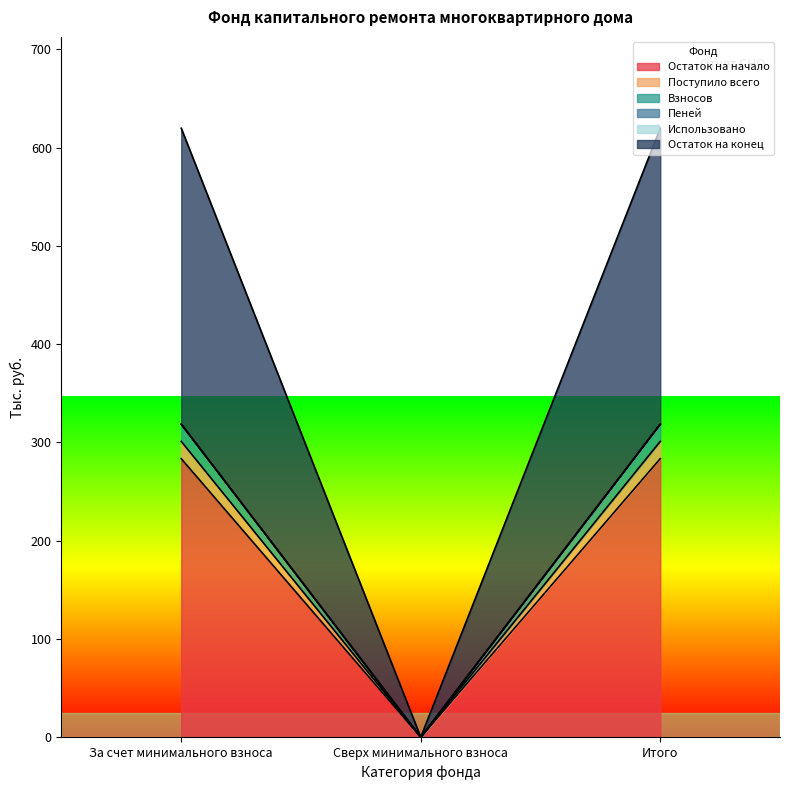

Which series has the largest total across all categories?

Остаток на начало